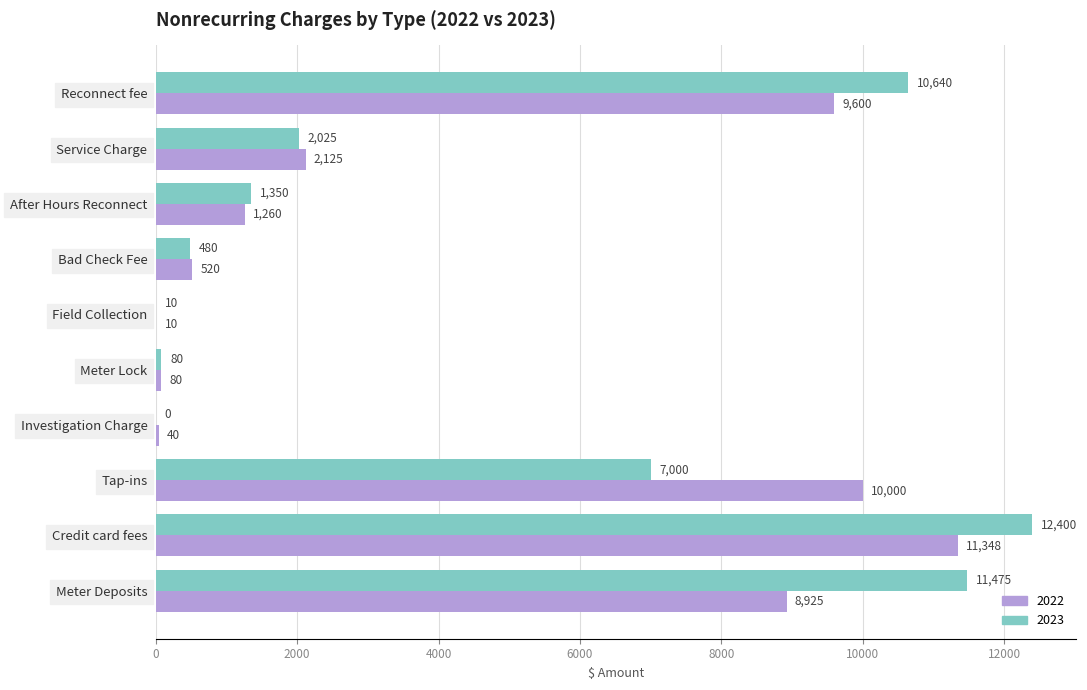

Which series changed the most between Bad Check Fee and Meter Deposits?

2023